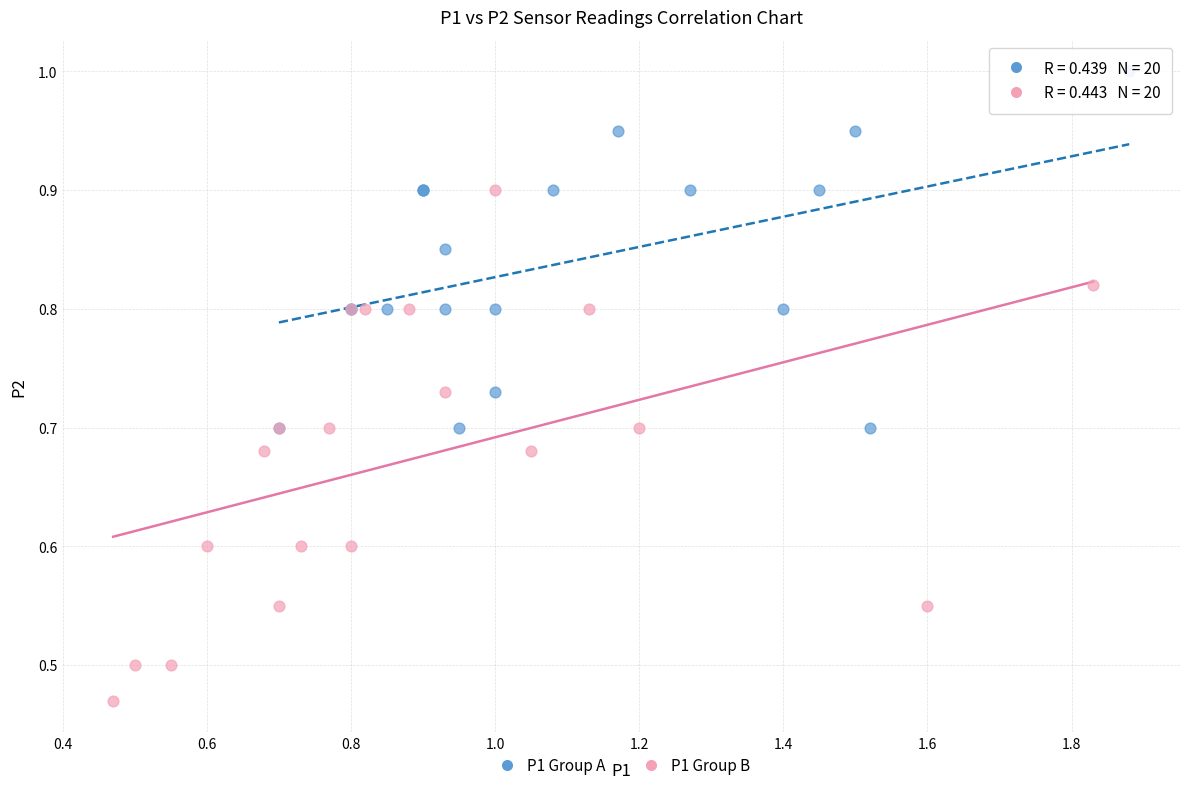

Which series contains the highest Y value?

P1 Group A